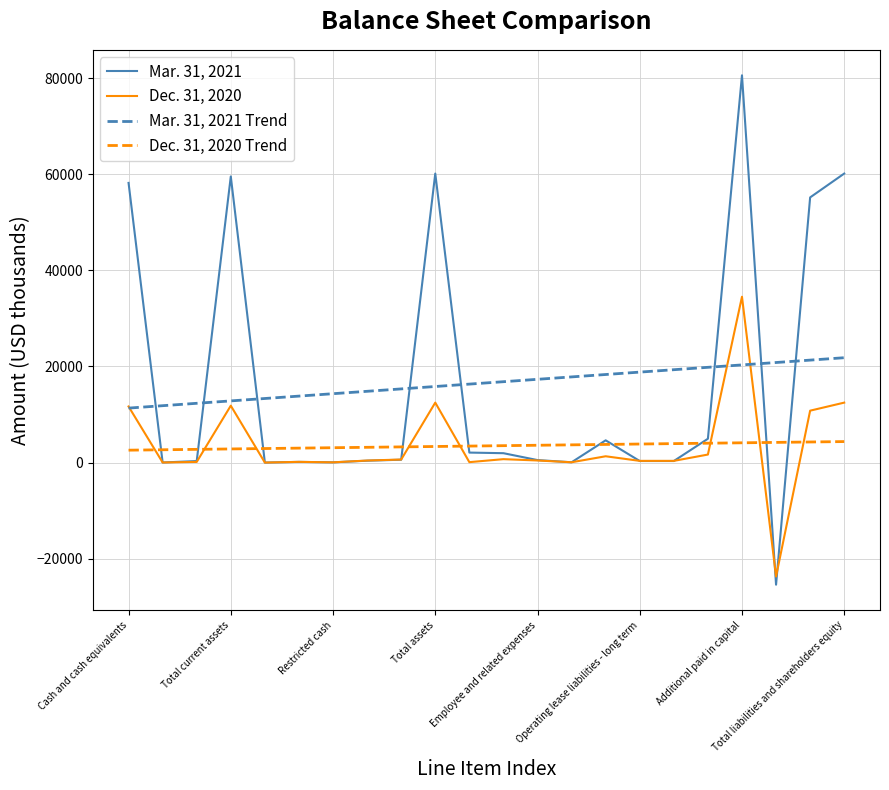

What is the minimum value shown in the chart?

-25399.0